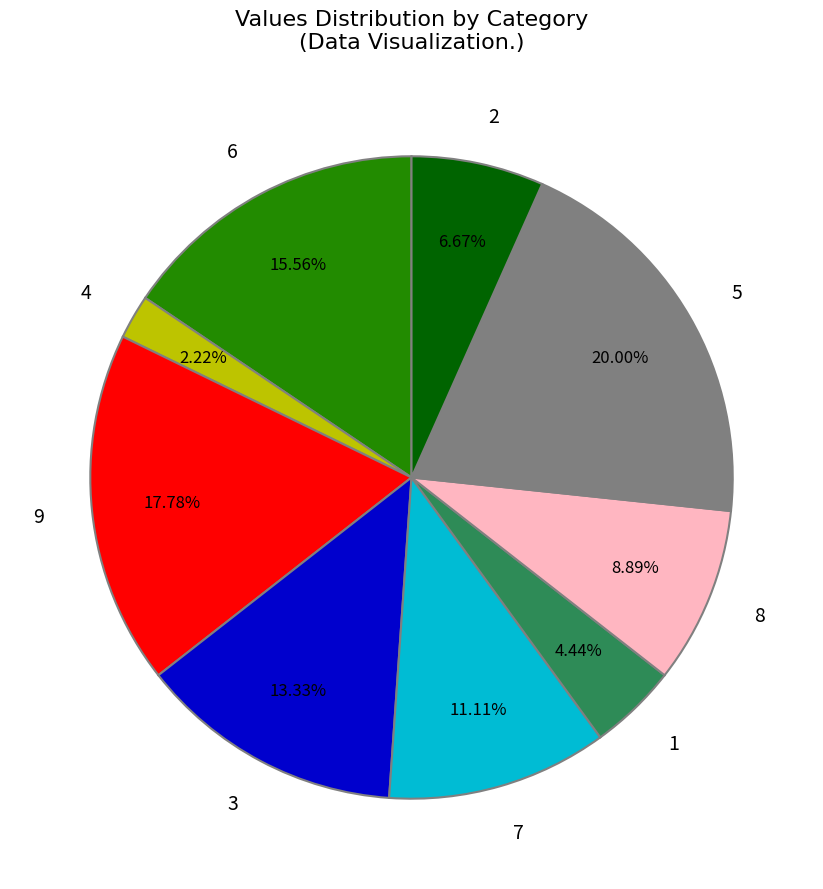

What is the ratio of the value at 4 to the value at 3?

0.2